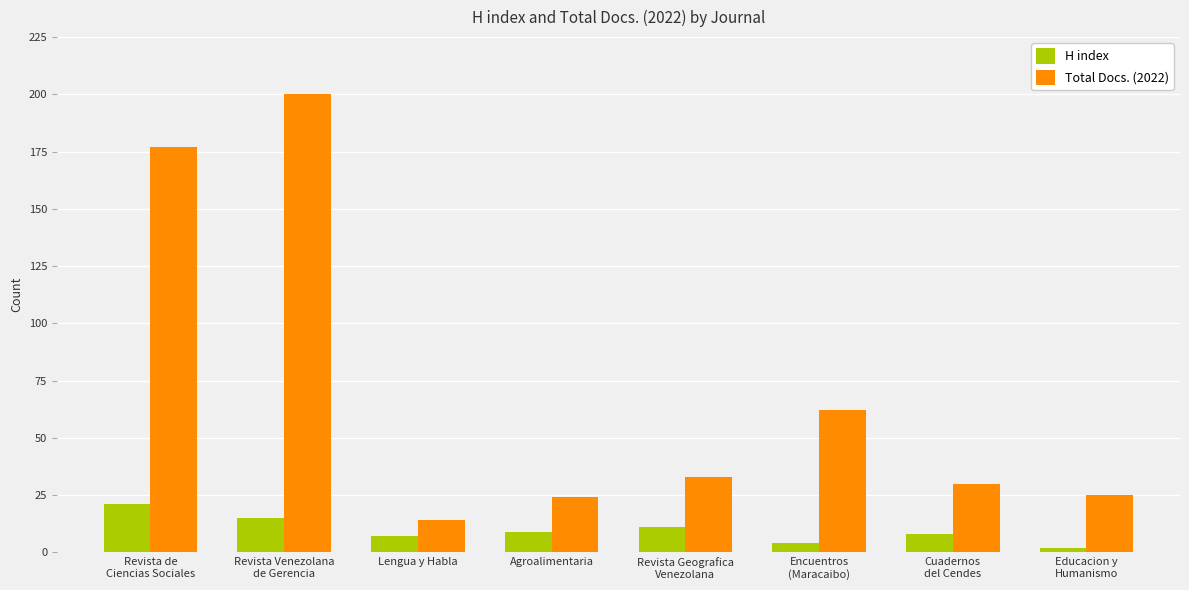

Rank the series by their maximum value, from highest to lowest.

Total Docs. (2022), H index